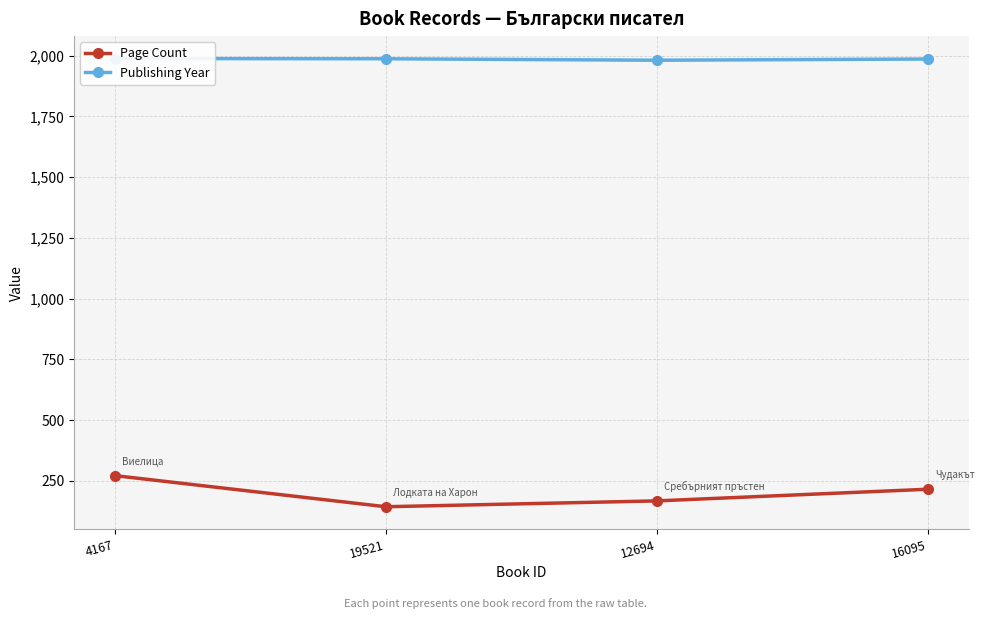

True or false: Page Count and Publishing Year intersect in this chart.

False